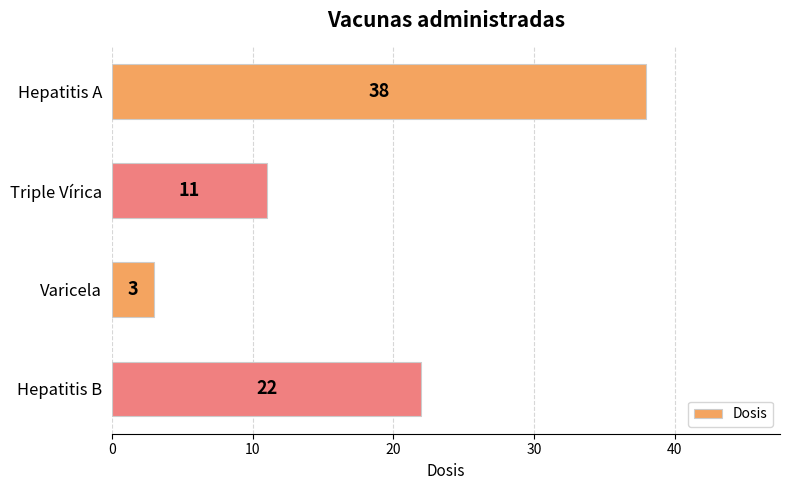

At which category does the chart reach its minimum across all series?

Varicela